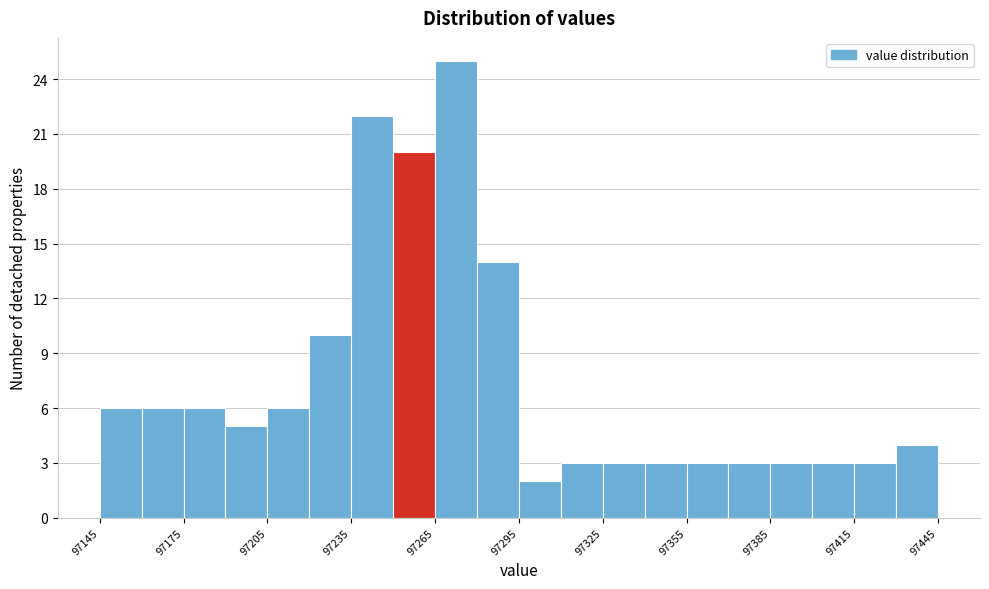

Around what value on the x-axis is the tallest bar? Give the approximate position of its centre, as read against the axis.

97275